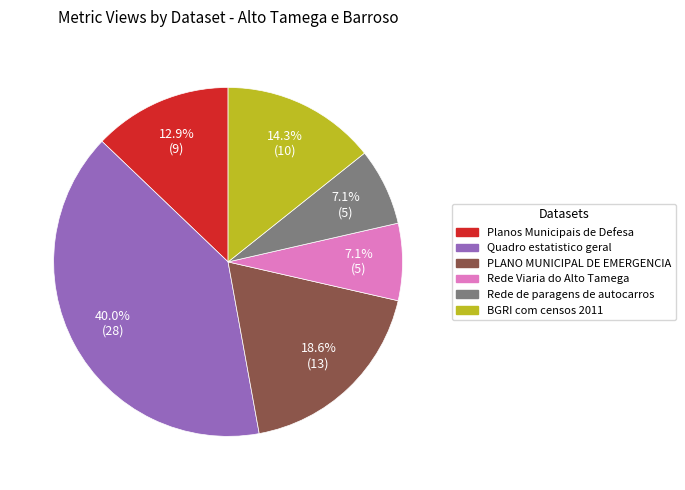

Does any single category account for the majority?

No